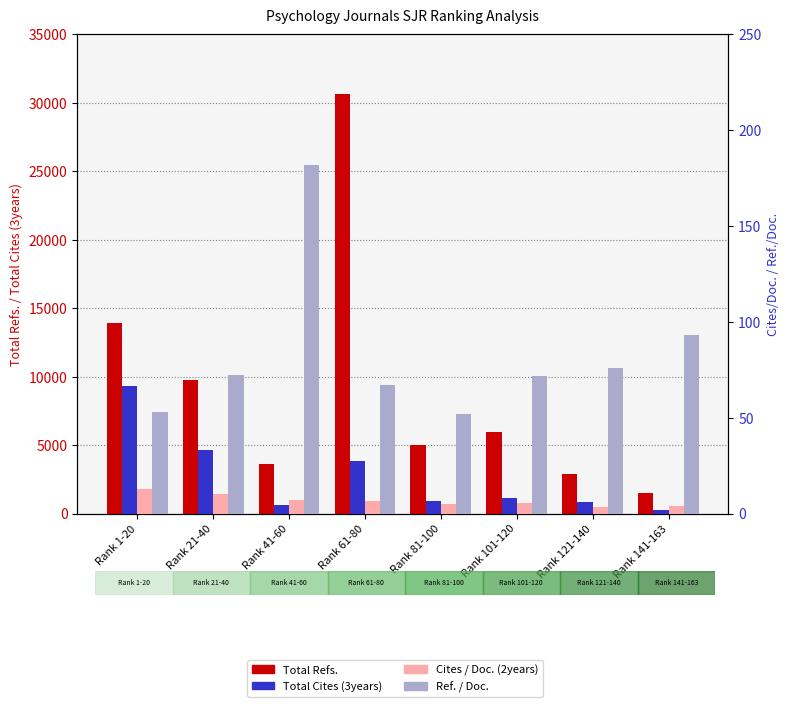

What is the approximate value of Total Cites (3years) at Rank 41-60?

621.0